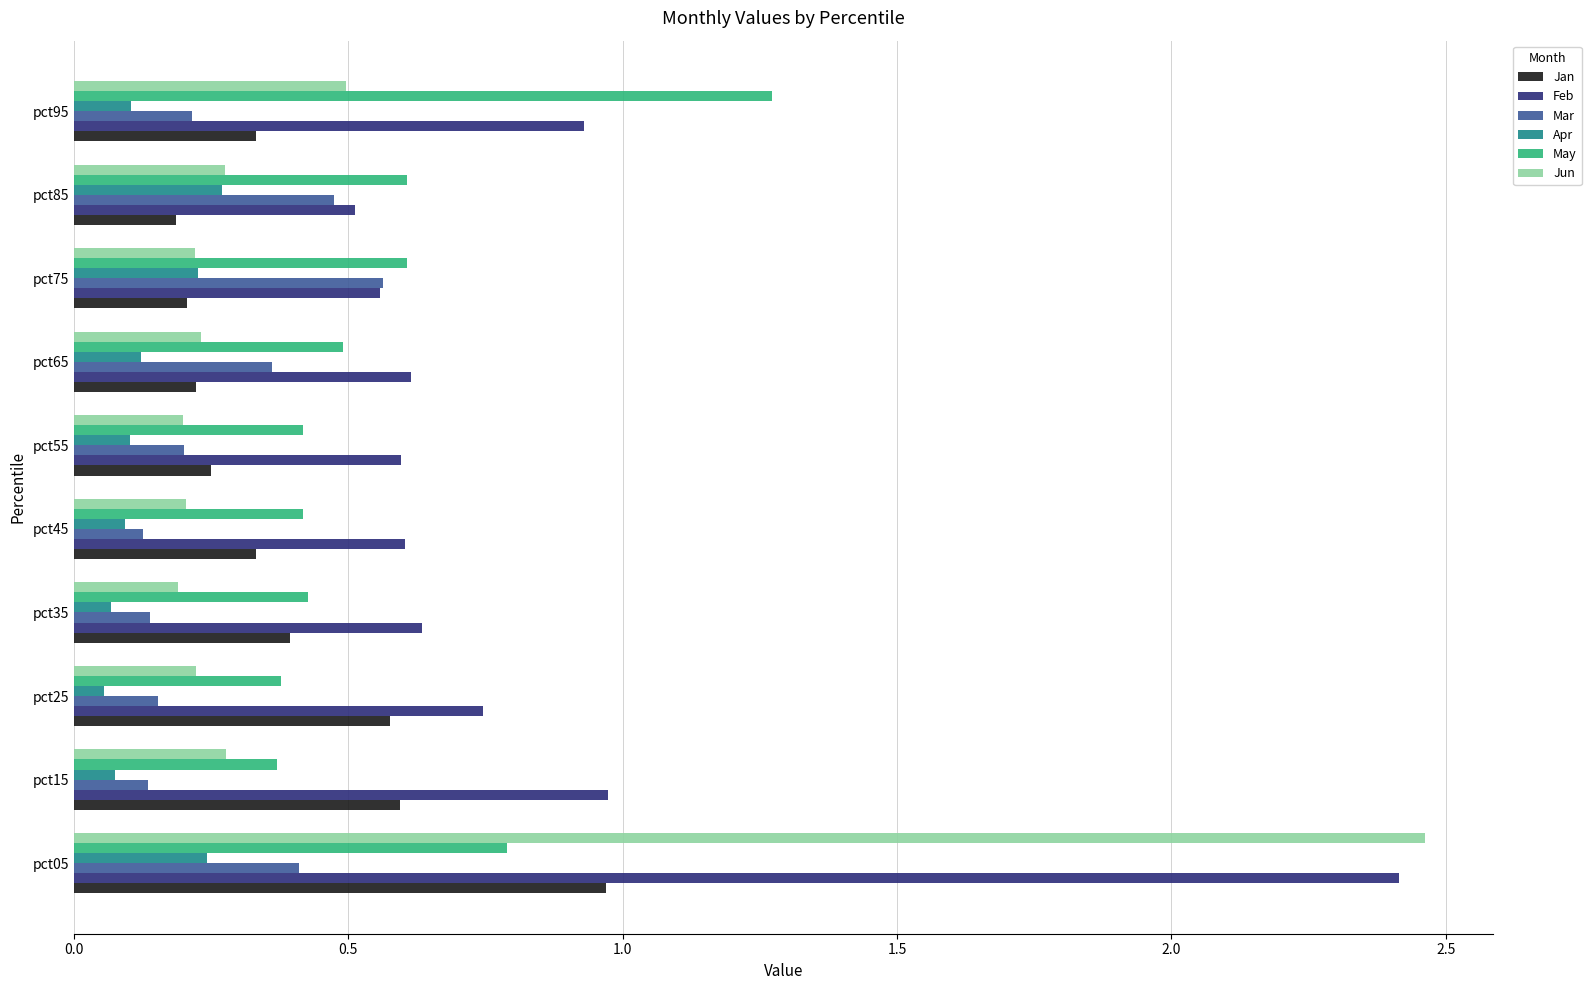

What is the sum of all Feb values?

8.6